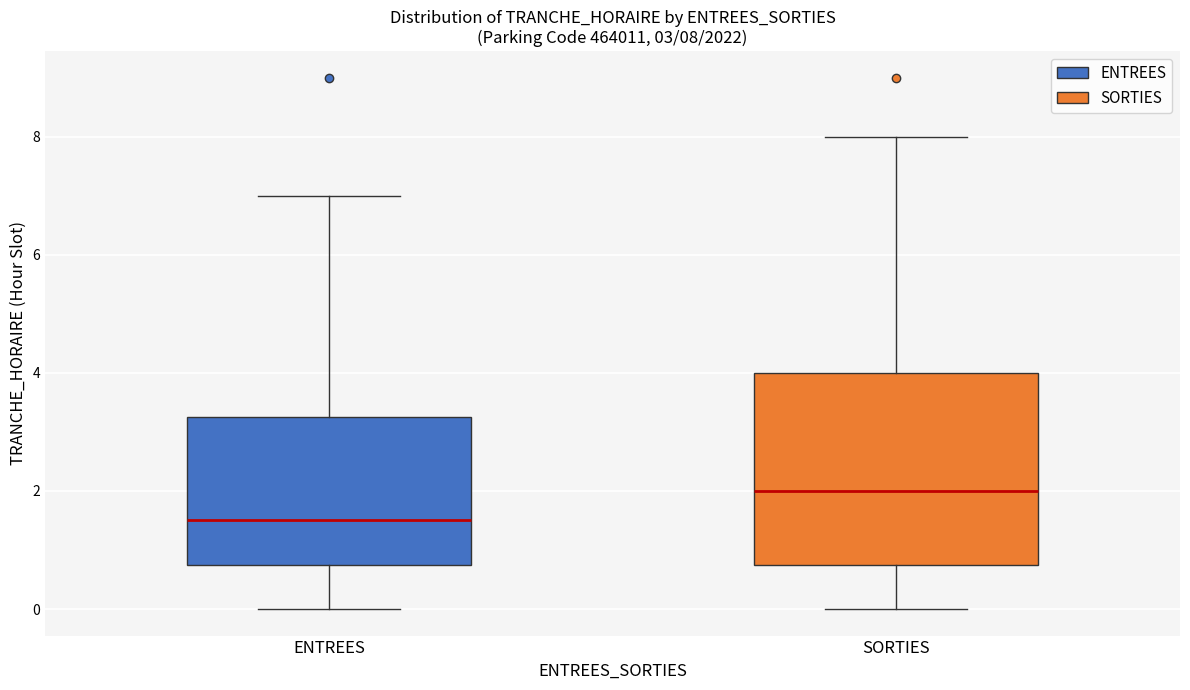

Which box has the lowest median line?

ENTREES